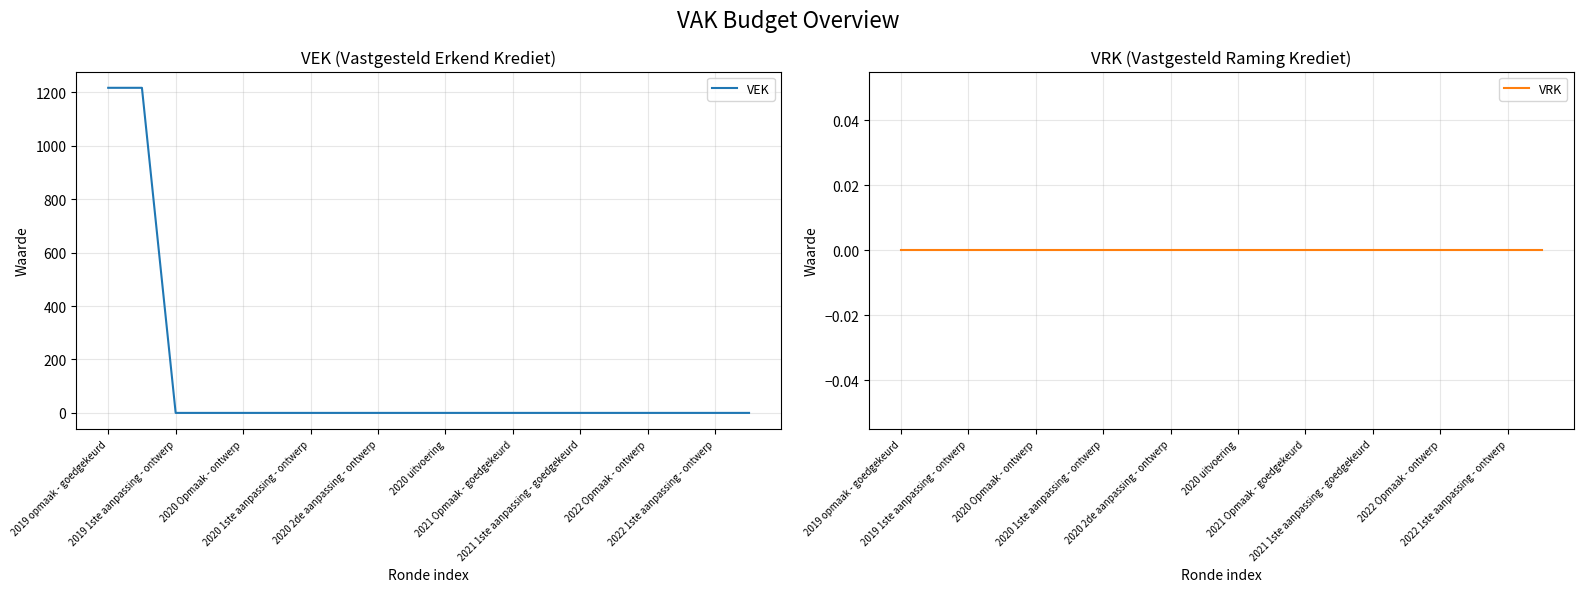

True or false: VRK has more than 1 interior local peaks.

False